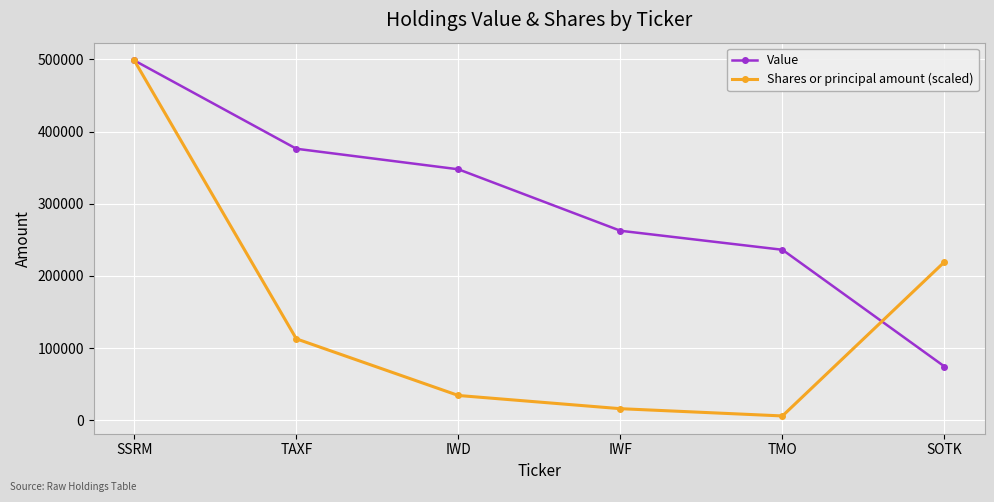

What is the difference between the Shares or principal amount (scaled) values at SOTK and IWD?

185023.3